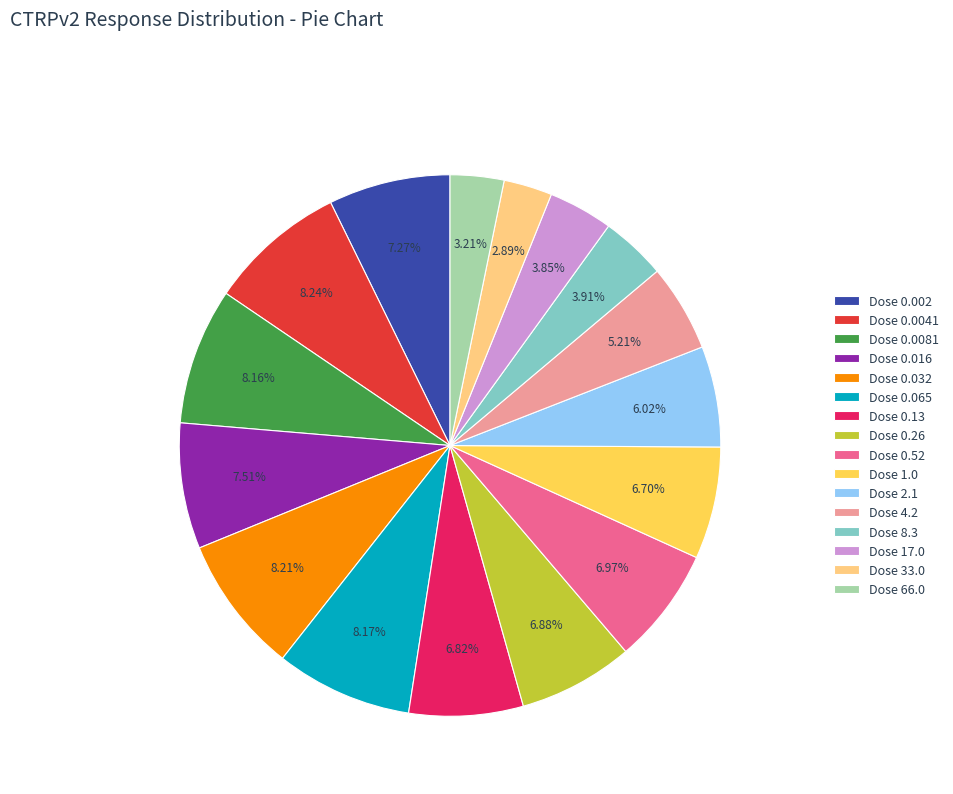

Between Dose 4.2 and Dose 0.0081, which is larger?

Dose 0.0081